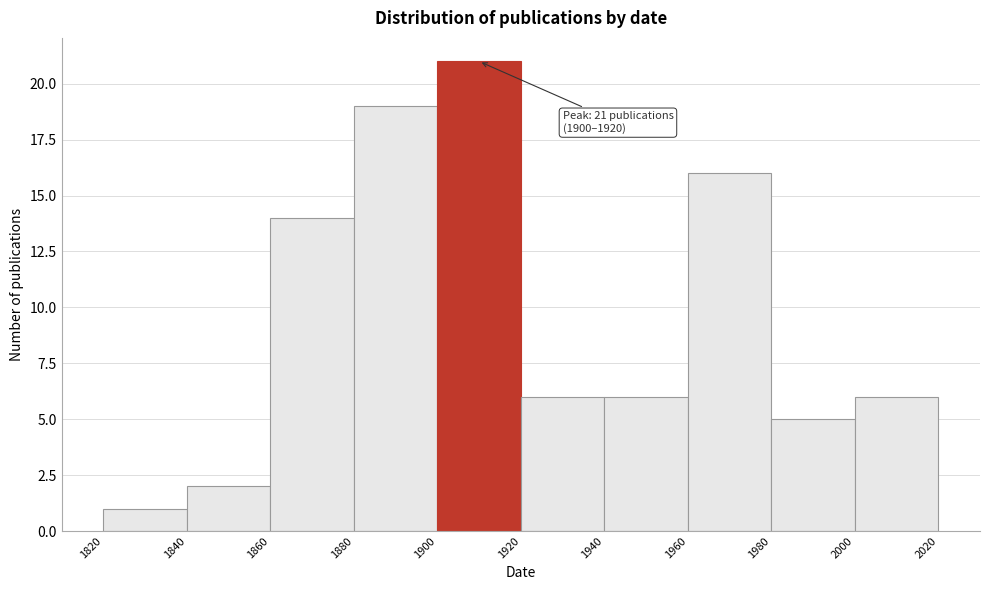

Over which range of the x-axis is the bar tallest?

1900 to 1920